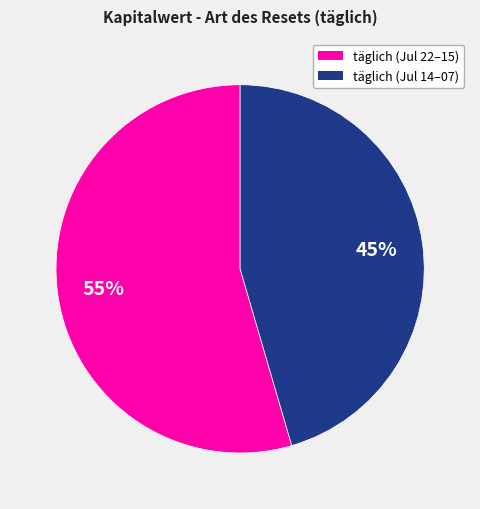

Is there a majority slice in this chart?

Yes